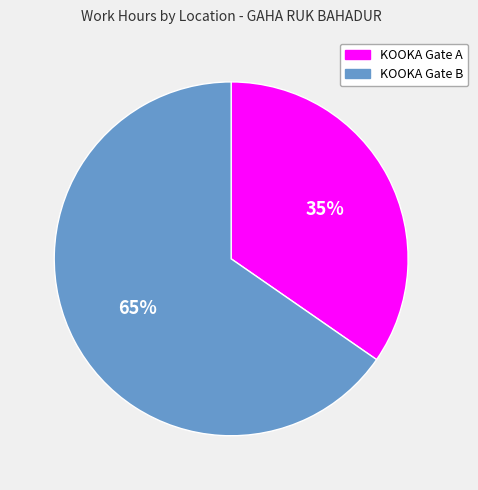

What percentage is the KOOKA Gate B slice, to the nearest percent?

65%